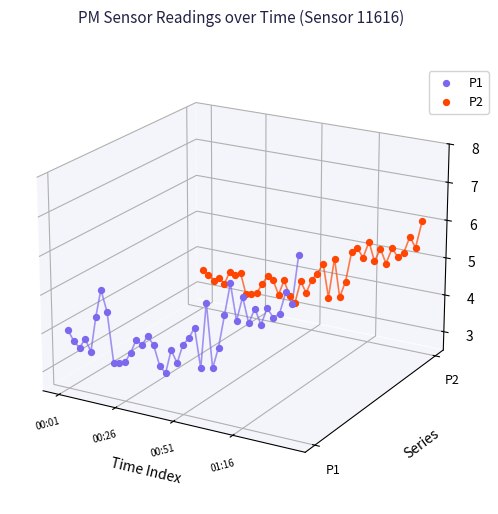

Which series contains the highest Y value?

P2